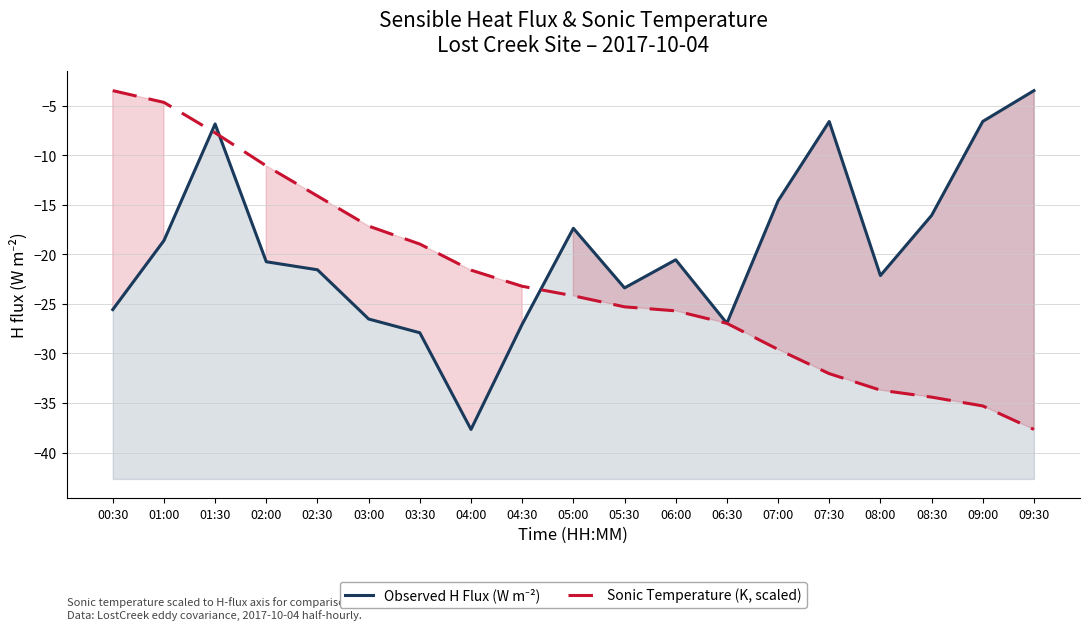

What is the sum of all Sonic Temperature (scaled) values?

-426.7